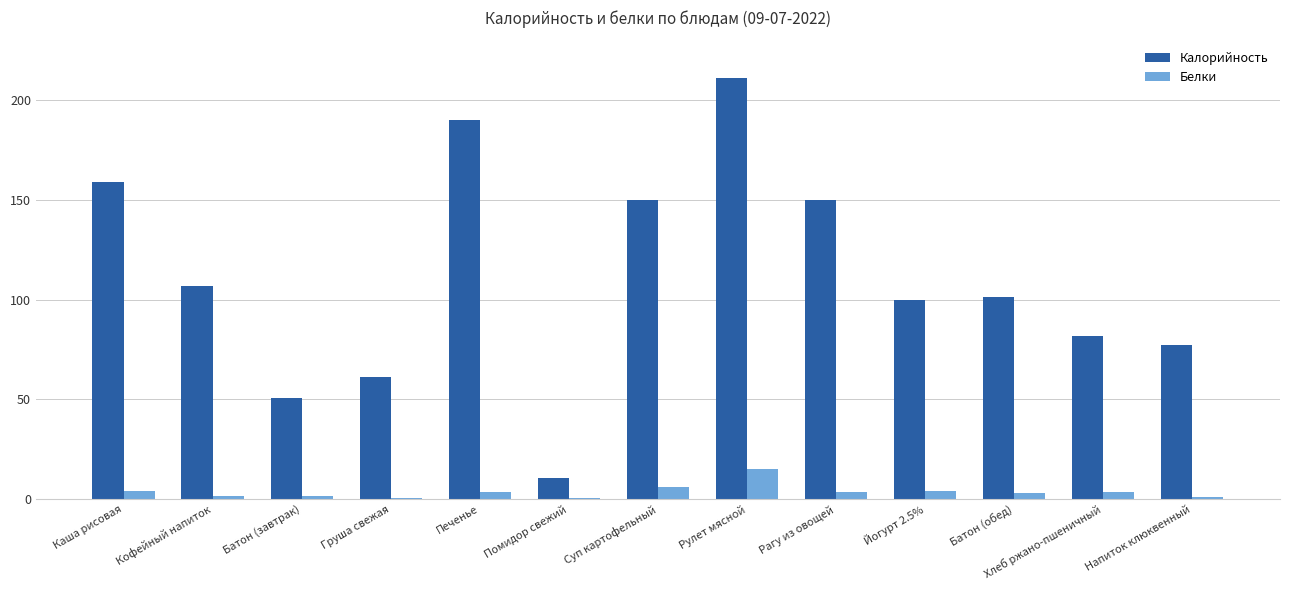

What is the highest value of the Калорийность series?

211.0